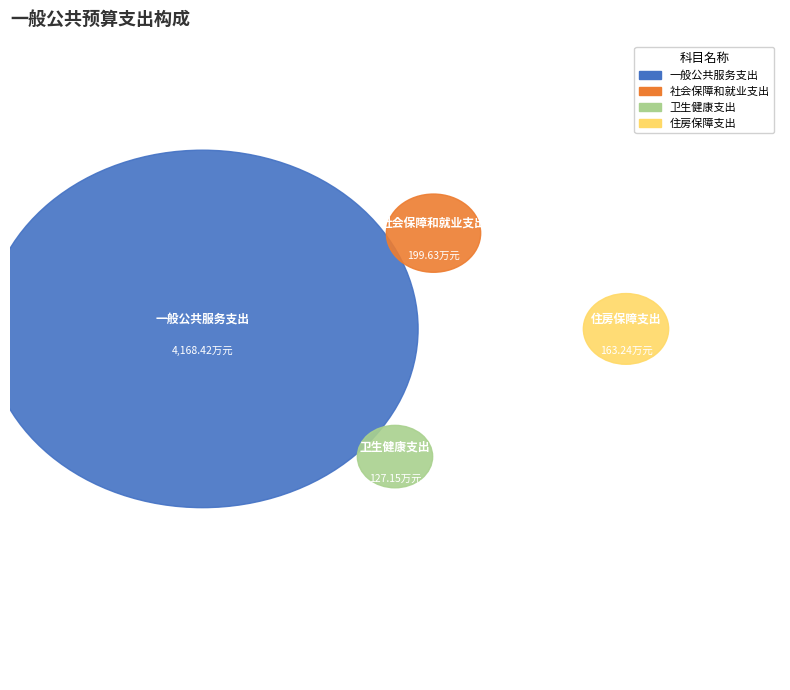

Is there a majority slice in this chart?

Yes